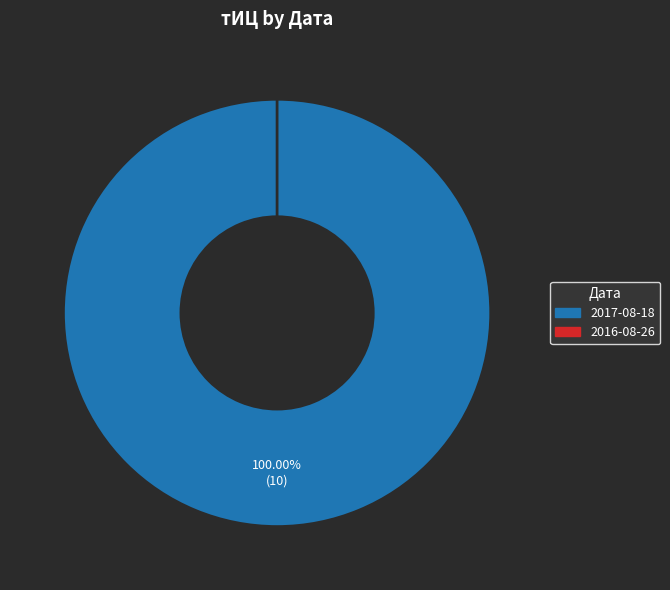

Which category accounts for the majority?

2017-08-18